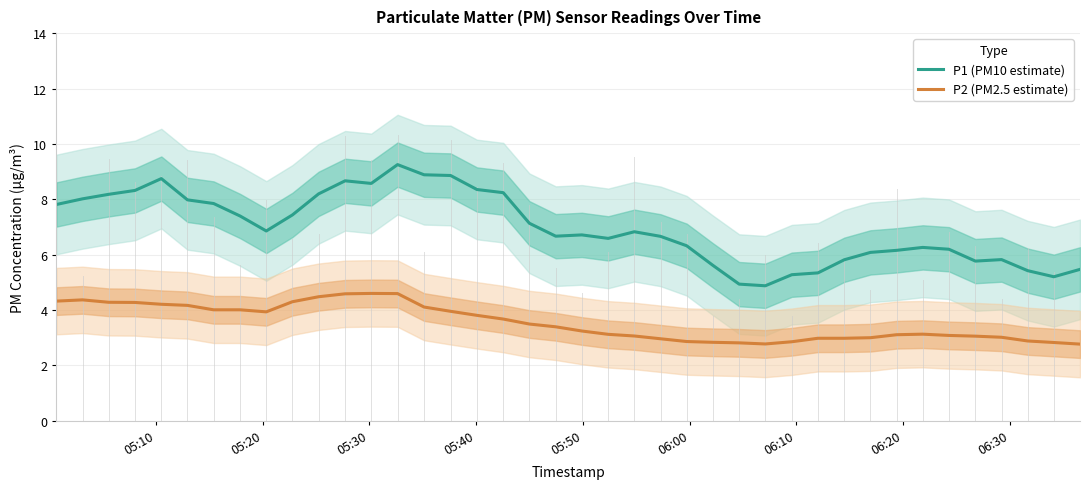

What is the lowest value of the P2 (PM2.5 estimate) series?

2.8